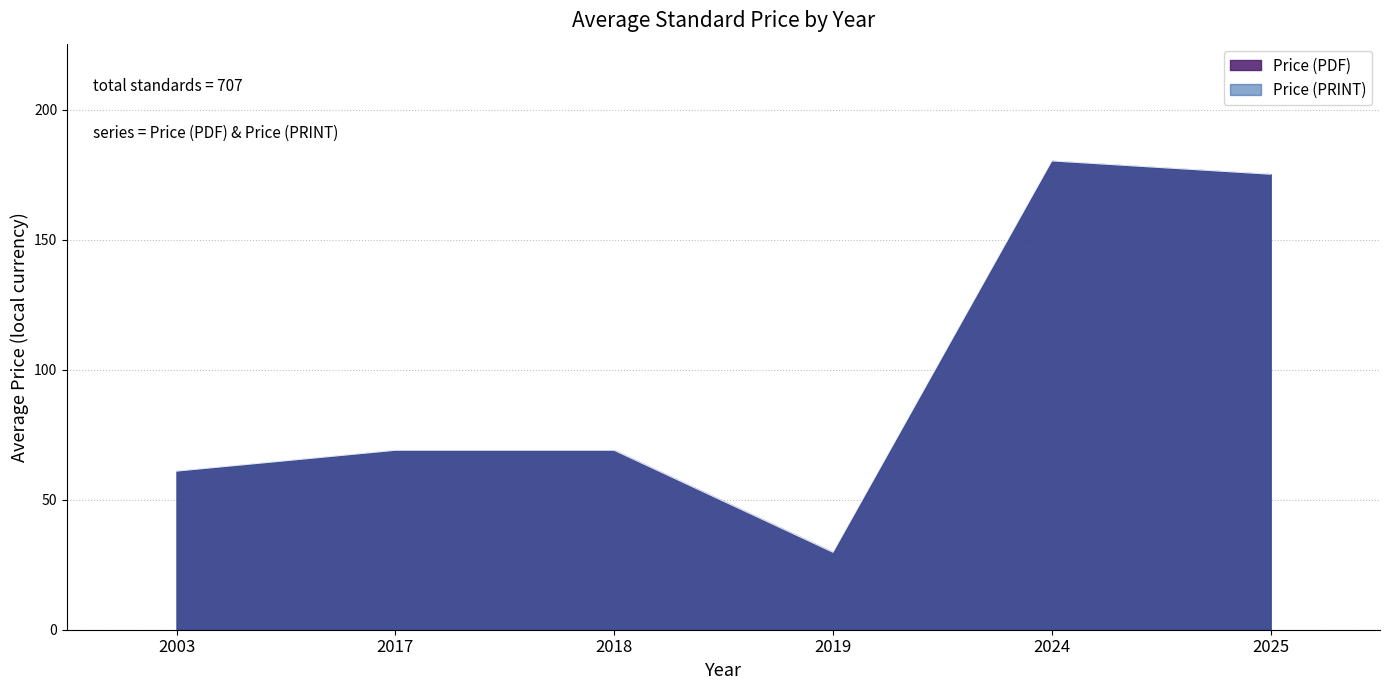

Does the chart have visible grid lines?

Yes